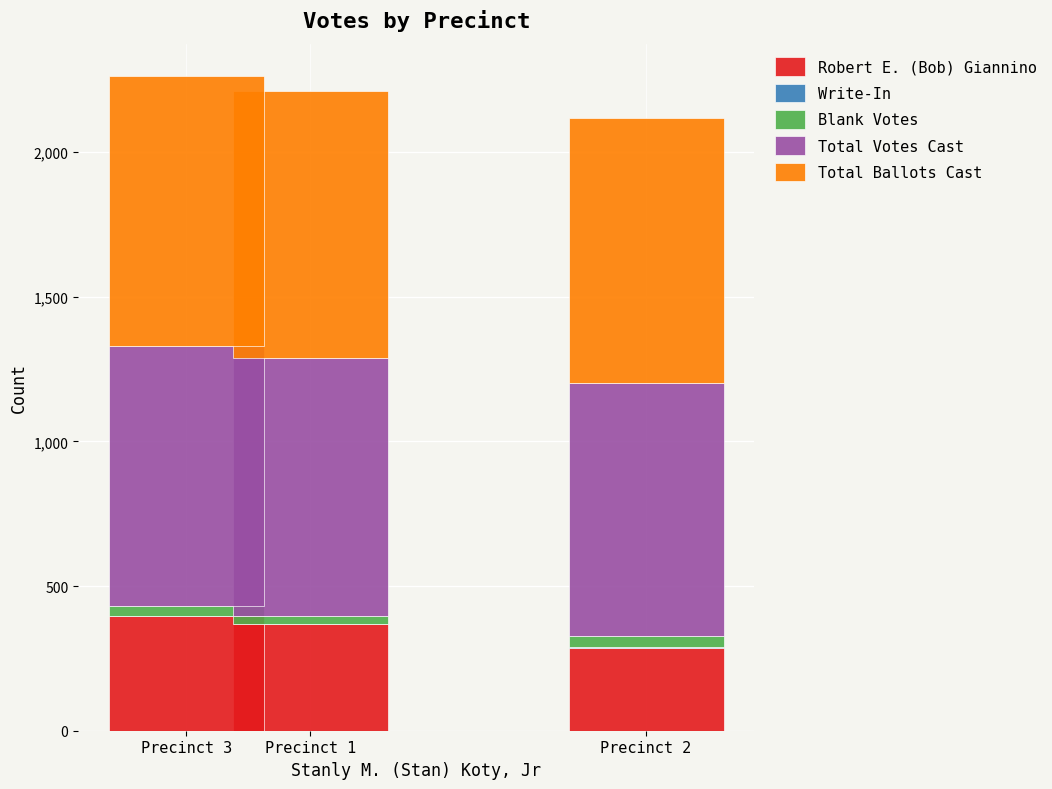

What is the sum of the Robert E. (Bob) Giannino values at Precinct 2 and Precinct 3?

680